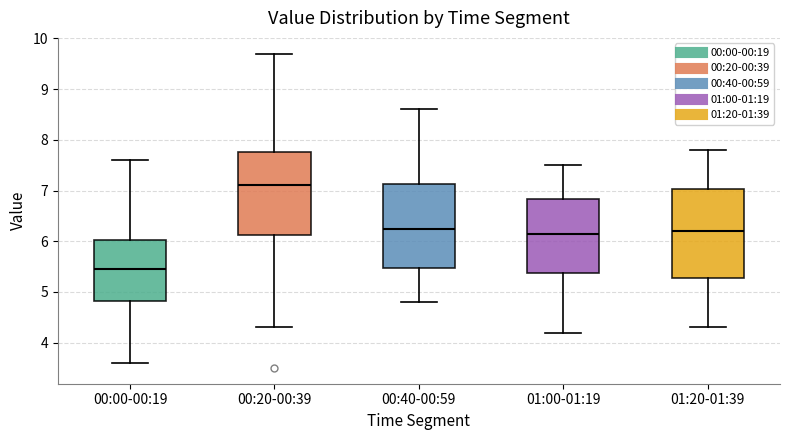

Reading left to right, read every box against the y-axis: the position of its median line, the range the box covers, and the ends of its whiskers. The values are not printed on the chart, so give them approximately, as read against the axis.

00:00-00:19: median 5.5, box 4.8 to 6.0, whiskers 3.6 to 7.6
00:20-00:39: median 7.1, box 6.1 to 7.8, whiskers 4.3 to 9.7
00:40-00:59: median 6.3, box 5.5 to 7.1, whiskers 4.8 to 8.6
01:00-01:19: median 6.2, box 5.4 to 6.8, whiskers 4.2 to 7.5
01:20-01:39: median 6.2, box 5.3 to 7.0, whiskers 4.3 to 7.8